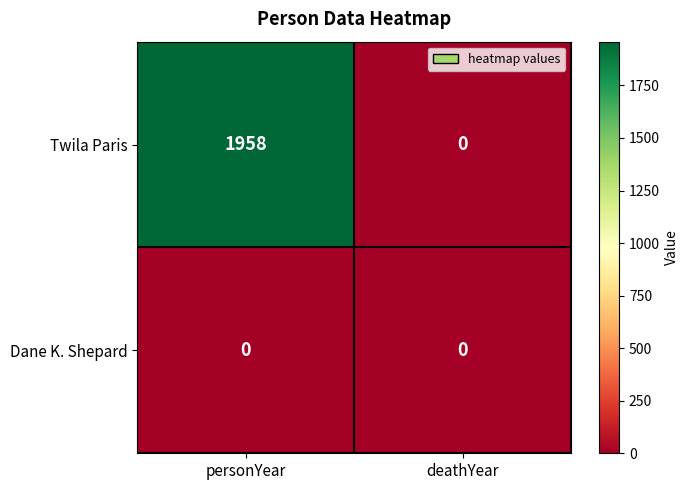

What is the approximate value of Twila Paris at personYear?

1958